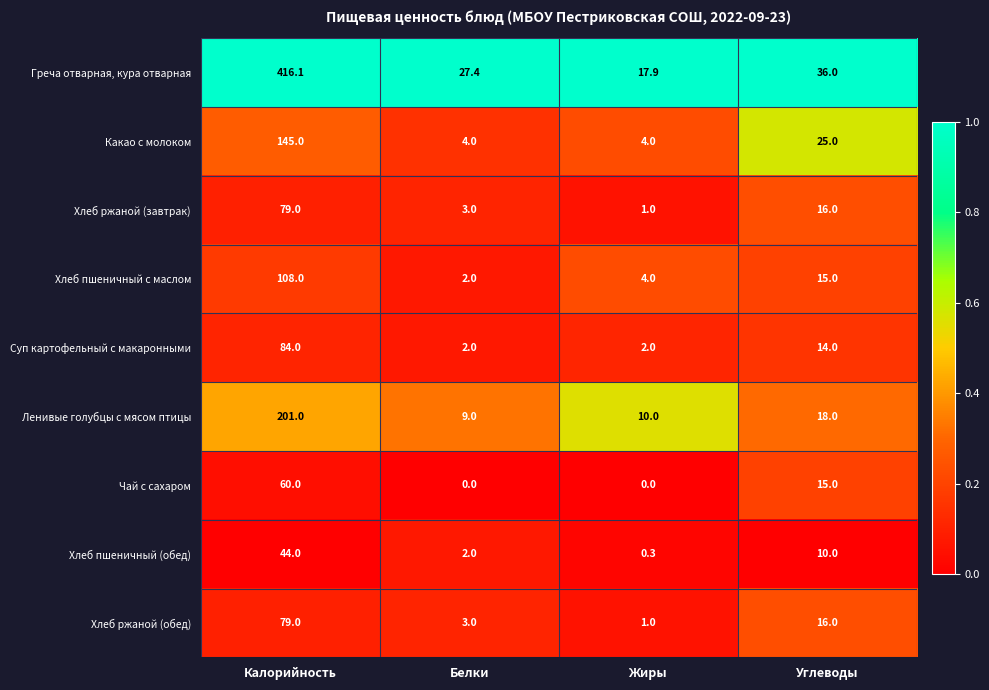

At how many categories does at least one series exceed 0?

4